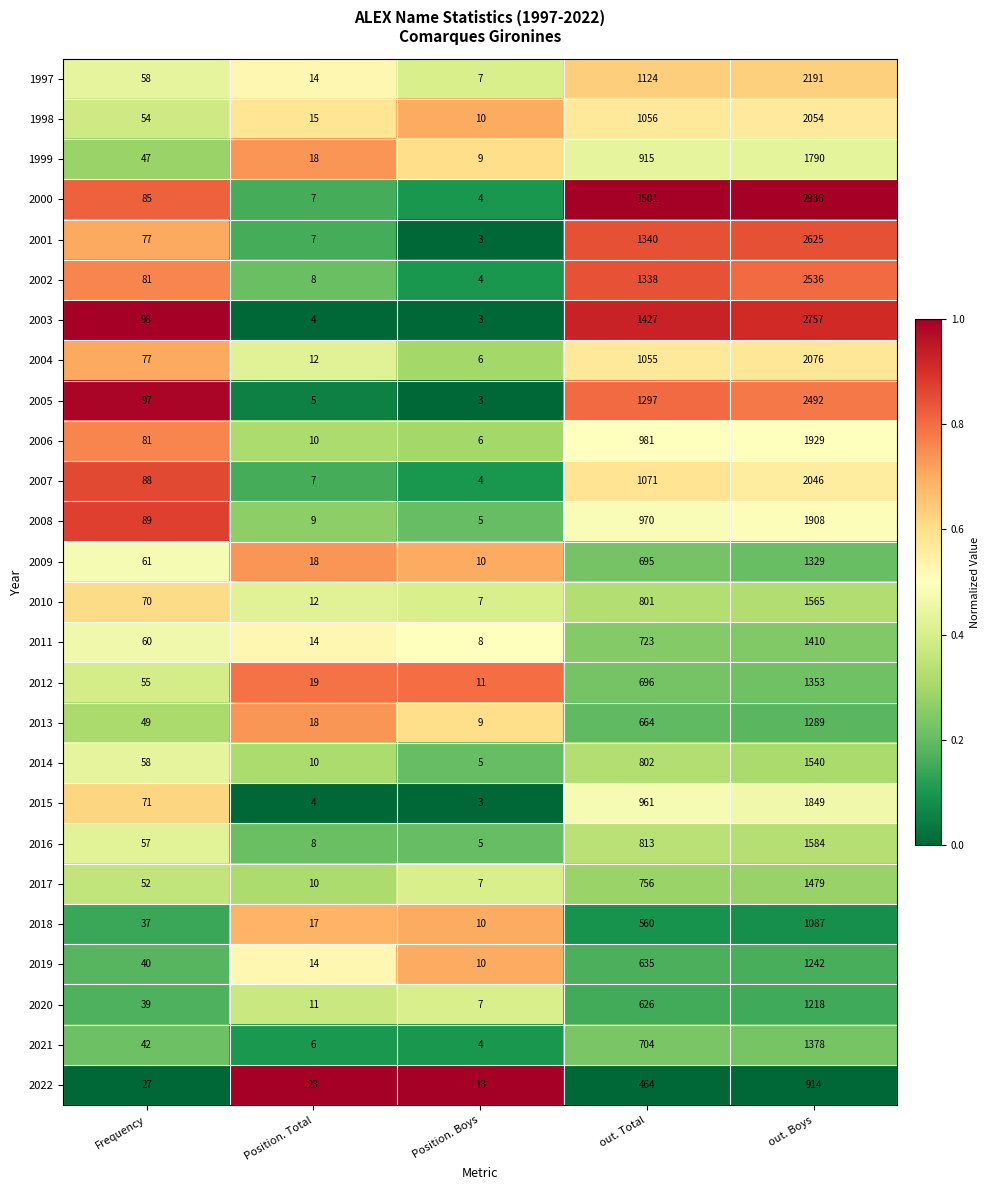

At which category is the sum across all series the highest?

out. Boys